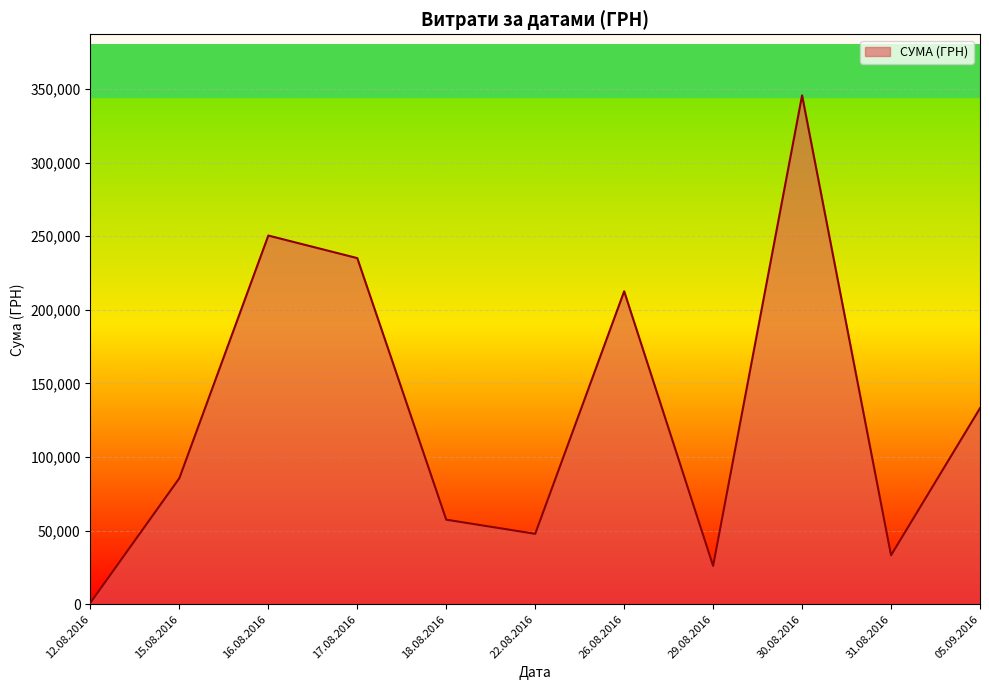

What is the ratio of the value at 26.08.2016 to the value at 16.08.2016?

0.8